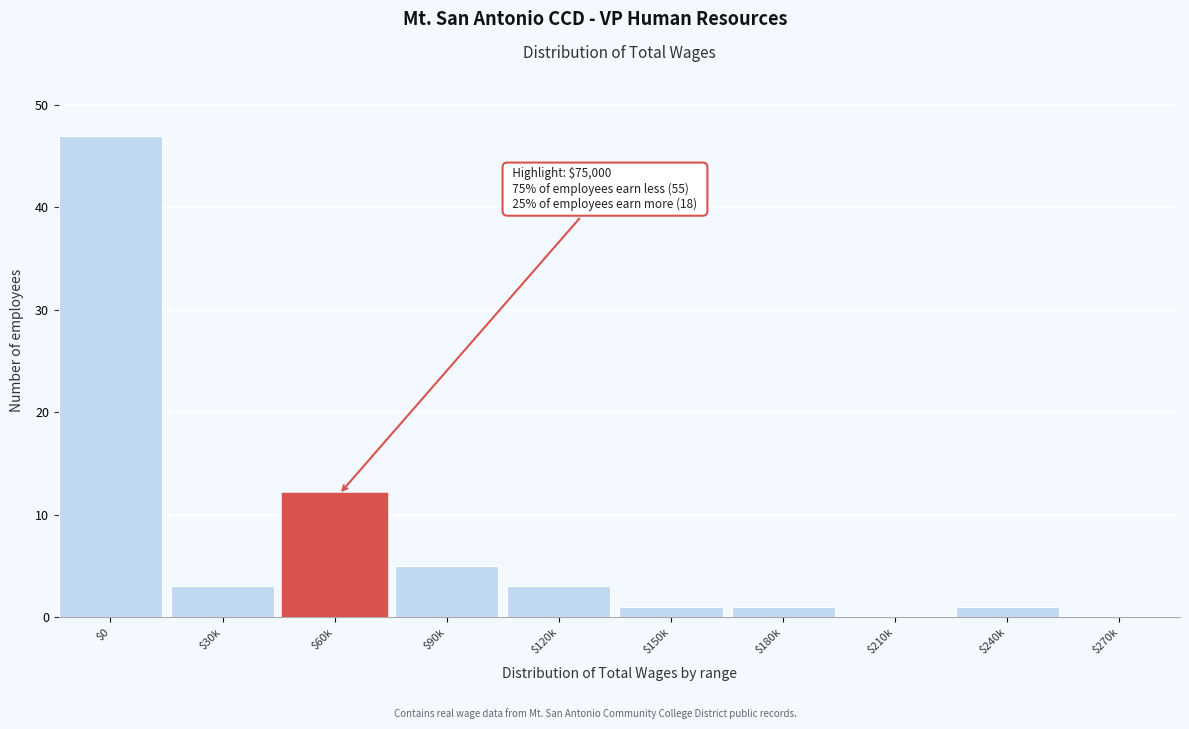

What is the sum of all values?

73